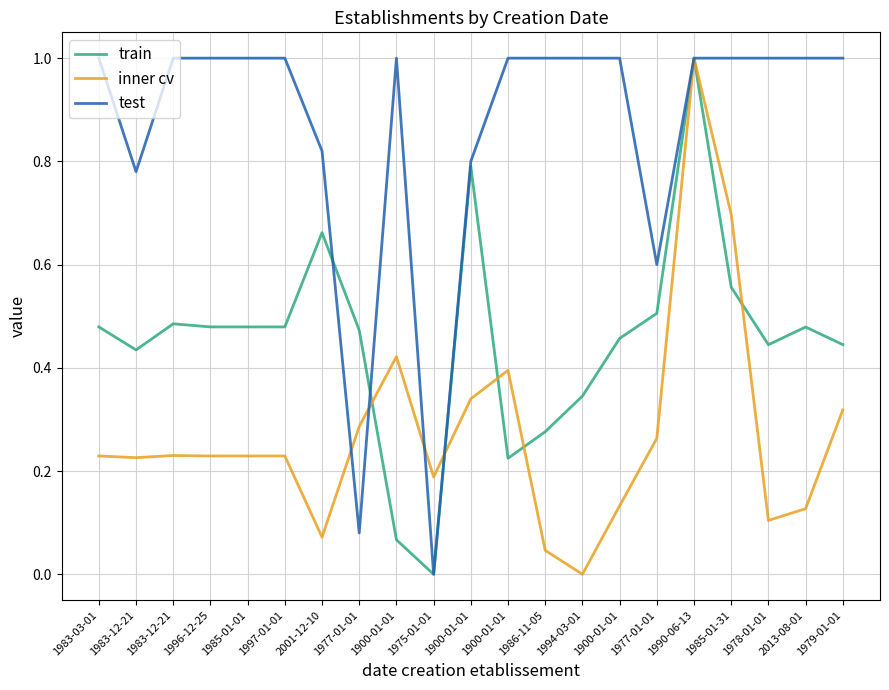

Reading left to right, list all the values displayed in this chart.

train: 1983-03-01=0.5	1983-12-21=0.4	1983-12-21=0.5	1996-12-25=0.5	1985-01-01=0.5	1997-01-01=0.5	2001-12-10=0.7	1977-01-01=0.5	1900-01-01=0.1	1975-01-01=0.0	1900-01-01=0.8	1900-01-01=0.2	1986-11-05=0.3	1994-03-01=0.3	1900-01-01=0.5	1977-01-01=0.5	1990-06-13=1.0	1985-01-31=0.6	1978-01-01=0.4	2013-08-01=0.5	1979-01-01=0.4
inner cv: 1983-03-01=0.2	1983-12-21=0.2	1983-12-21=0.2	1996-12-25=0.2	1985-01-01=0.2	1997-01-01=0.2	2001-12-10=0.1	1977-01-01=0.3	1900-01-01=0.4	1975-01-01=0.2	1900-01-01=0.3	1900-01-01=0.4	1986-11-05=0.0	1994-03-01=0.0	1900-01-01=0.1	1977-01-01=0.3	1990-06-13=1.0	1985-01-31=0.7	1978-01-01=0.1	2013-08-01=0.1	1979-01-01=0.3
test: 1983-03-01=1.0	1983-12-21=0.8	1983-12-21=1.0	1996-12-25=1.0	1985-01-01=1.0	1997-01-01=1.0	2001-12-10=0.8	1977-01-01=0.1	1900-01-01=1.0	1975-01-01=0.0	1900-01-01=0.8	1900-01-01=1.0	1986-11-05=1.0	1994-03-01=1.0	1900-01-01=1.0	1977-01-01=0.6	1990-06-13=1.0	1985-01-31=1.0	1978-01-01=1.0	2013-08-01=1.0	1979-01-01=1.0